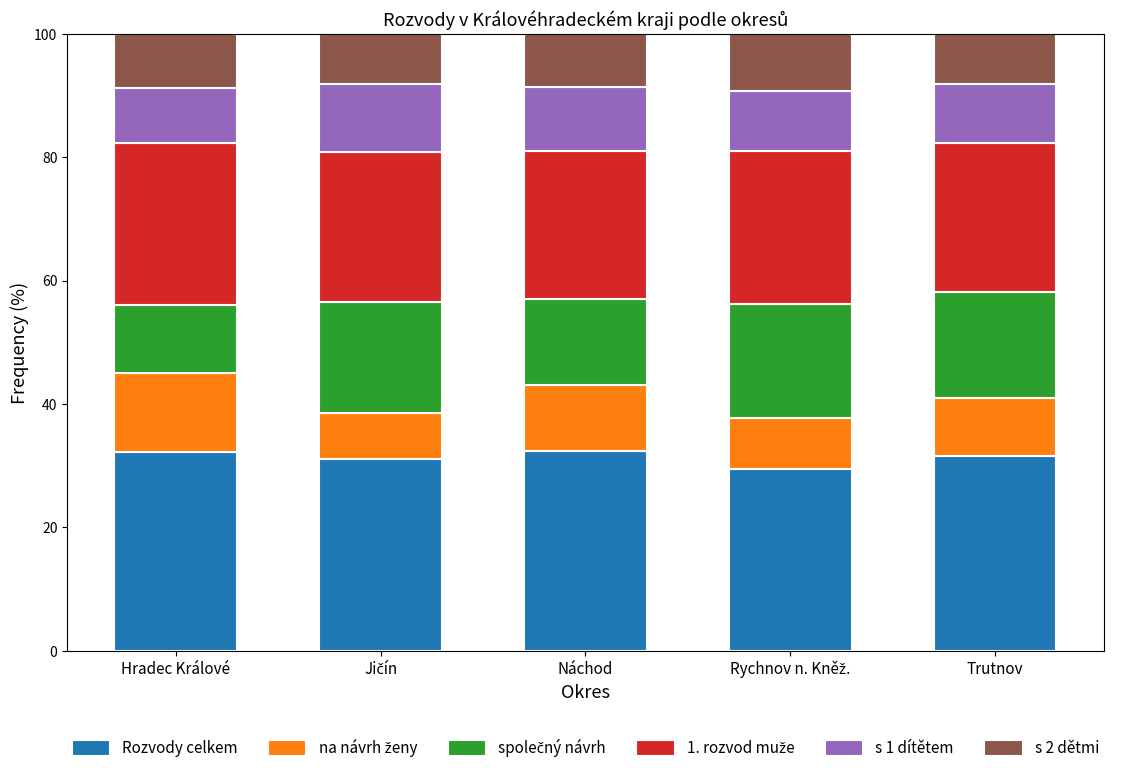

What is the highest value of the Rozvody celkem series?

32.3